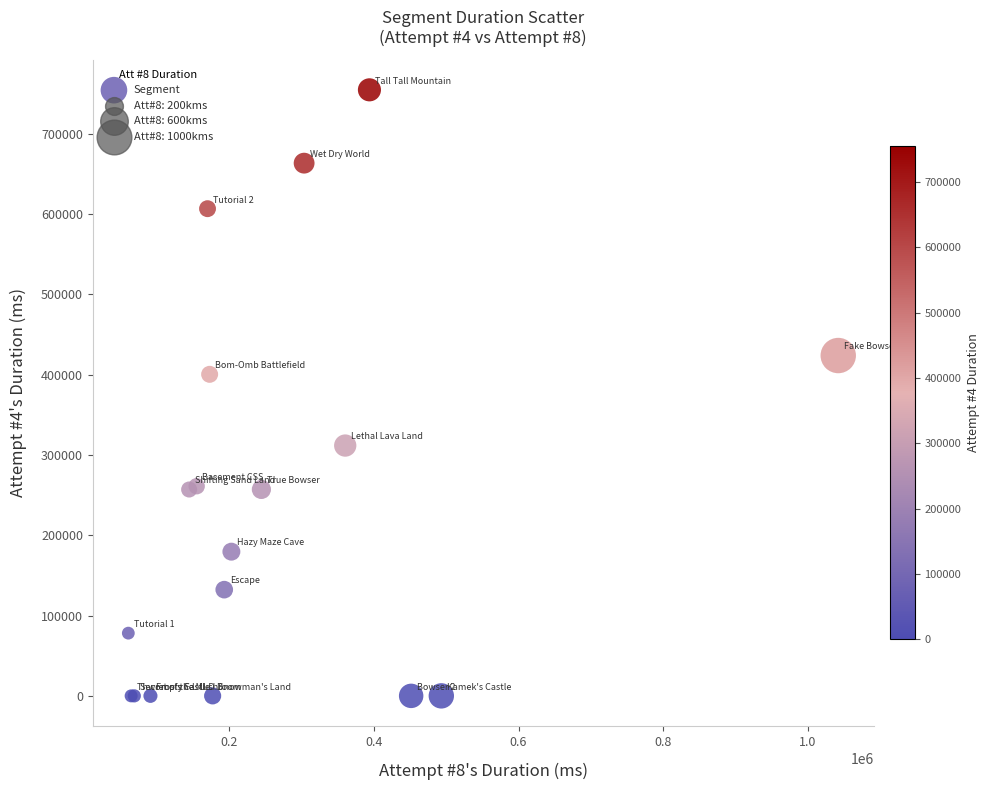

What Y value in the scatter plot is closest to 377217?

400281